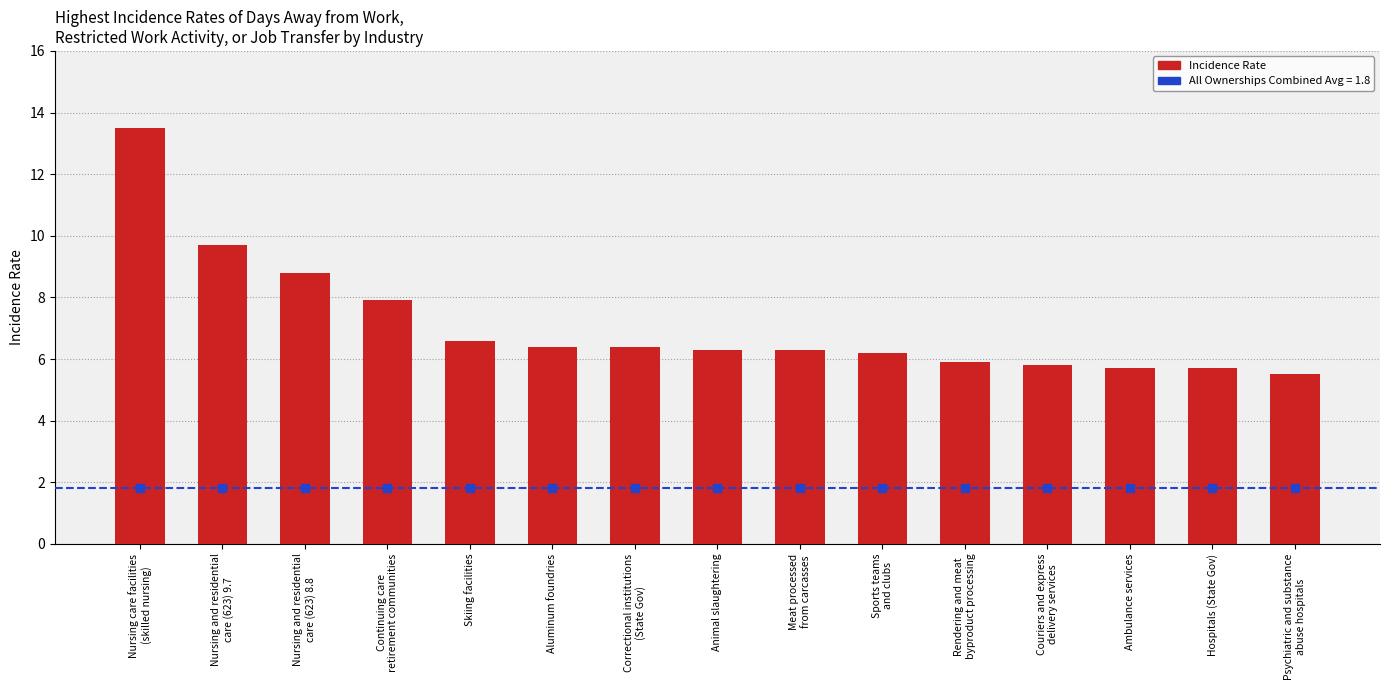

What is the difference between the maximum and minimum values?

8.0